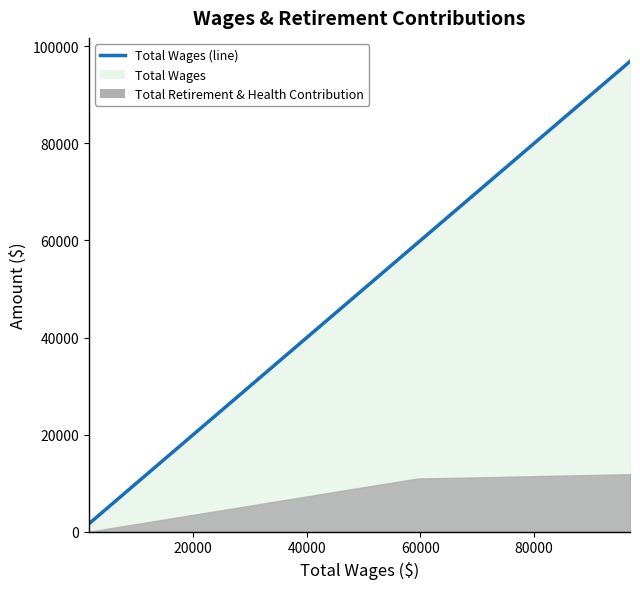

True or false: the data shows 81409 at 20000.

False